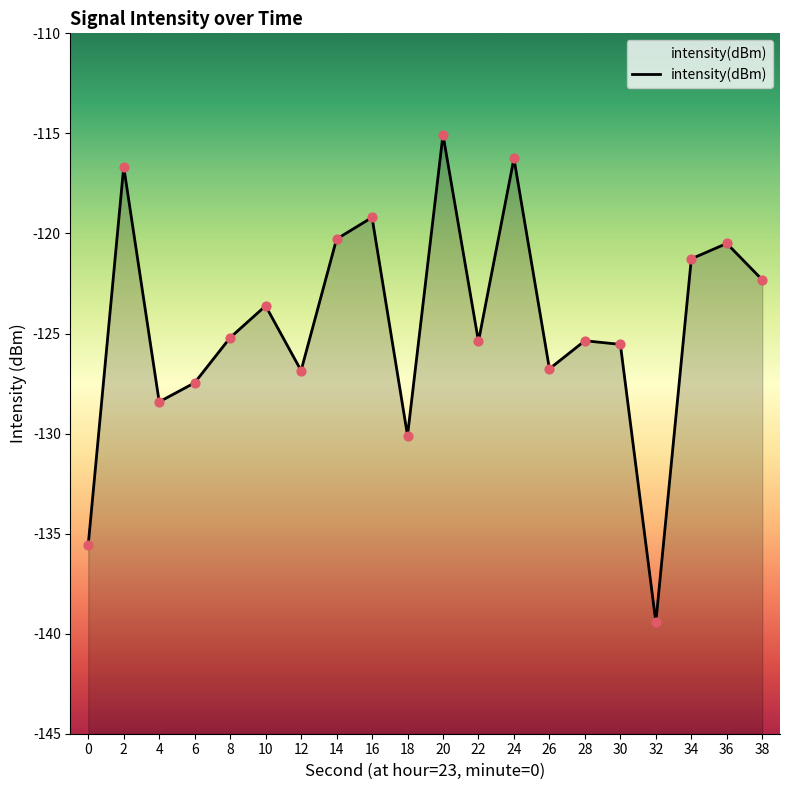

Between 0 and 10, which is larger?

10